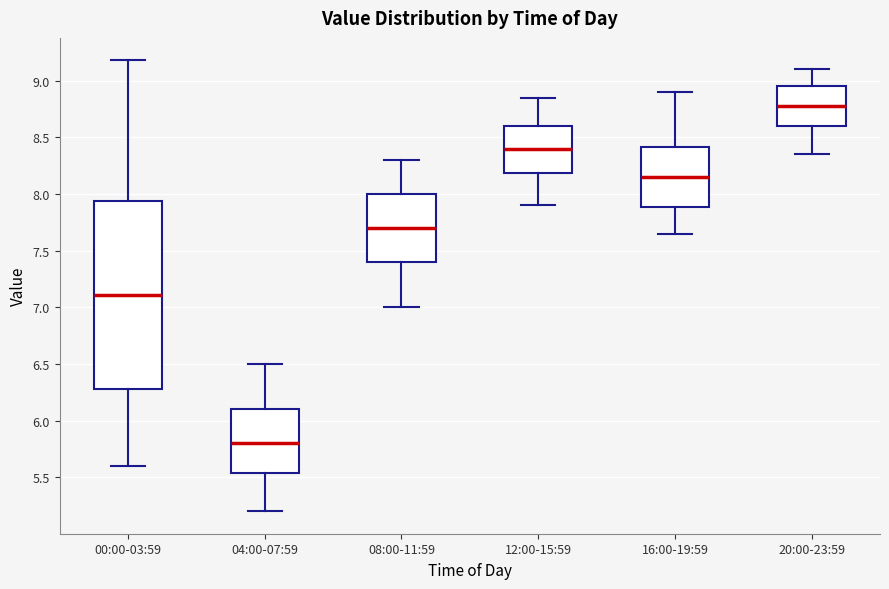

Where is the upper edge of the box for 00:00-03:59 on the y-axis? The values are not printed on the chart, so give them approximately, as read against the axis.

7.95